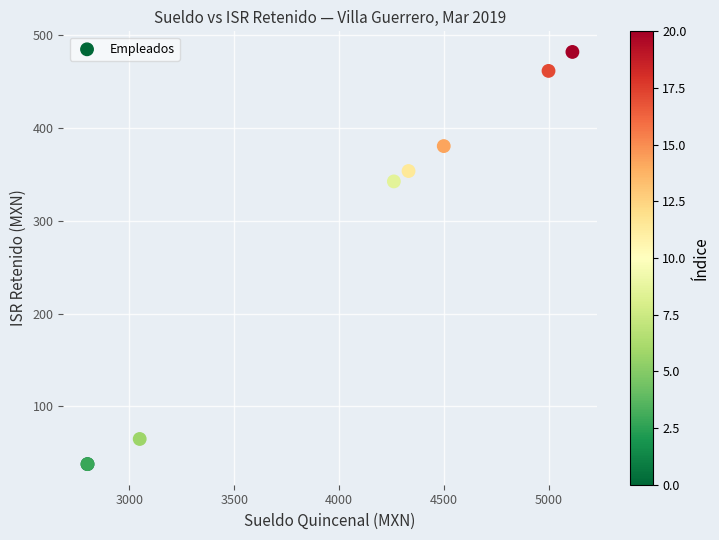

What Y value in the scatter plot is closest to 259?

342.5